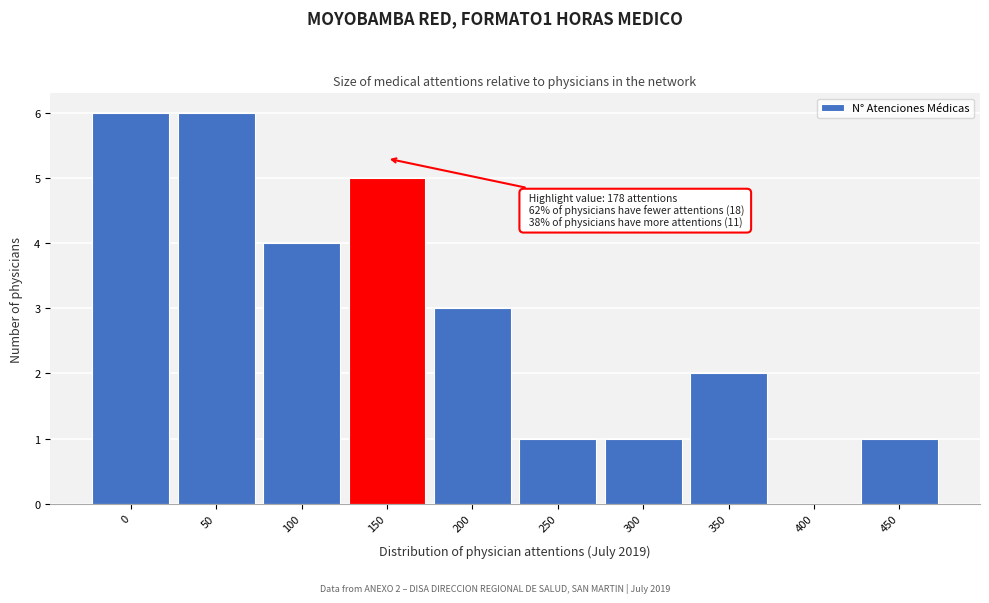

Reading left to right, list all the values displayed in this chart.

0=6	50=6	100=4	150=5	200=3	250=1	300=1	350=2	400=0	450=1